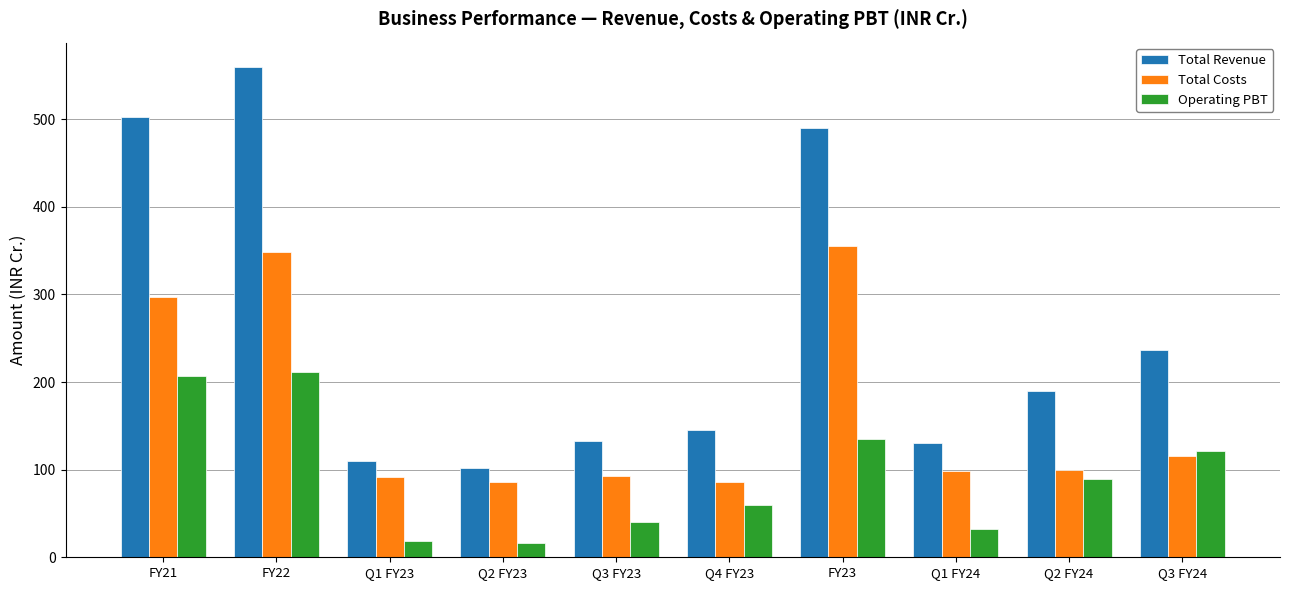

At which label is Total Revenue closest to 330?

Q3 FY24